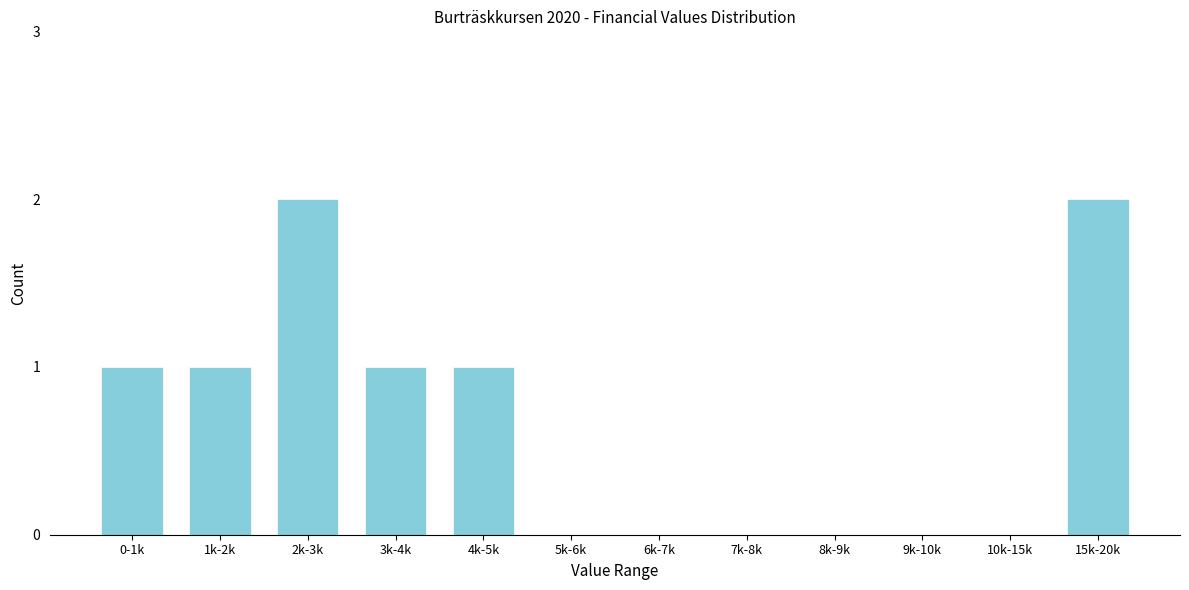

Reading left to right, transcribe all the data shown in this chart.

0-1k=1	1k-2k=1	2k-3k=2	3k-4k=1	4k-5k=1	5k-6k=0	6k-7k=0	7k-8k=0	8k-9k=0	9k-10k=0	10k-15k=0	15k-20k=2